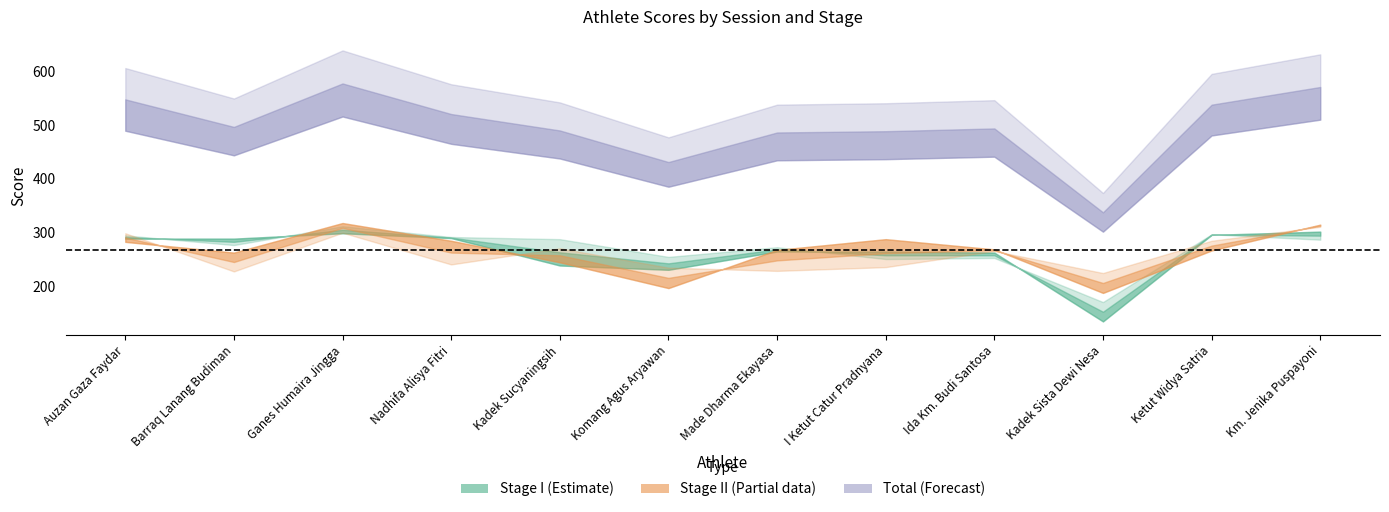

Where is Sesi_I_T1 nearest to the value 218?

Komang Agus Aryawan